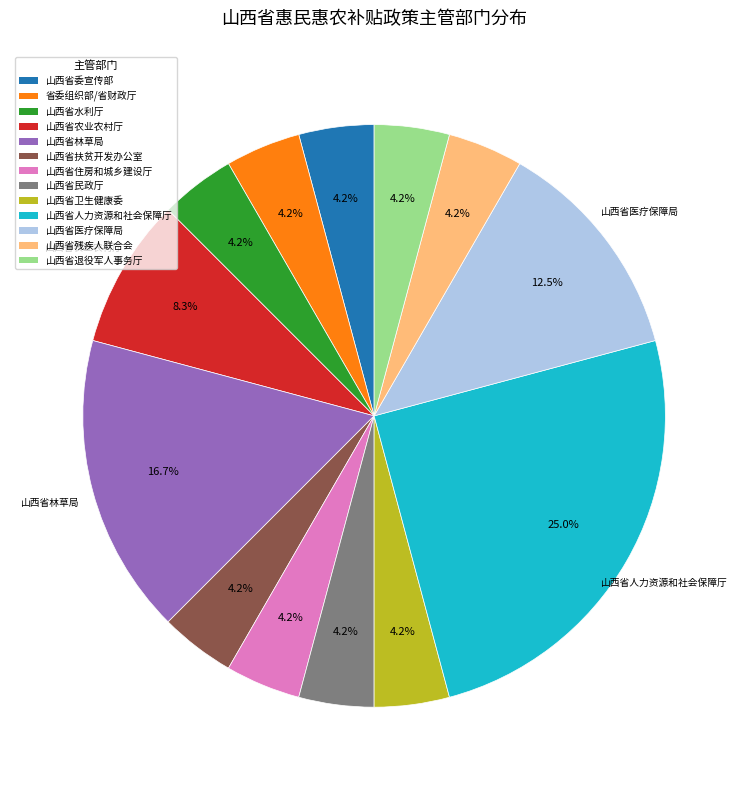

Which category has the biggest portion of the pie?

山西省人力资源和社会保障厅